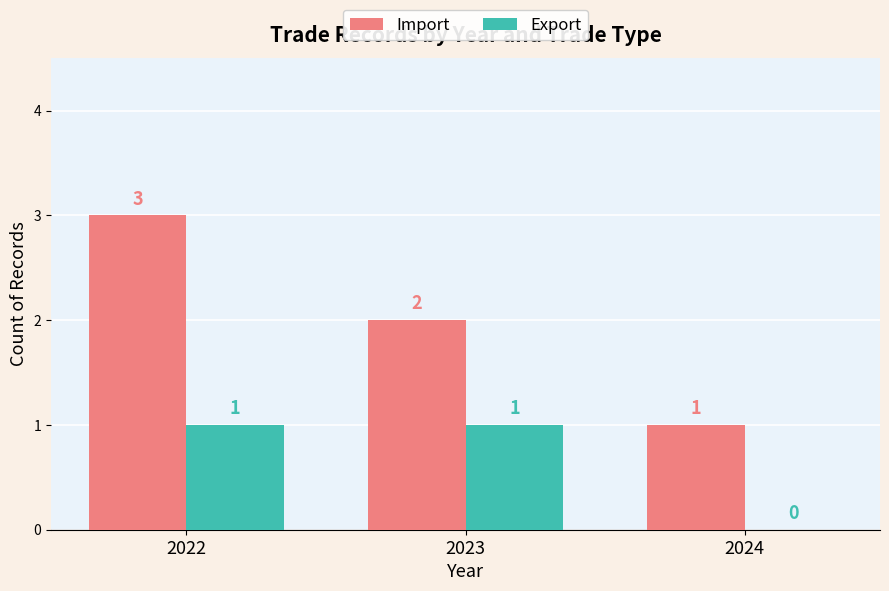

Is the value of Export at 2022 greater than the value of Import at 2022?

No